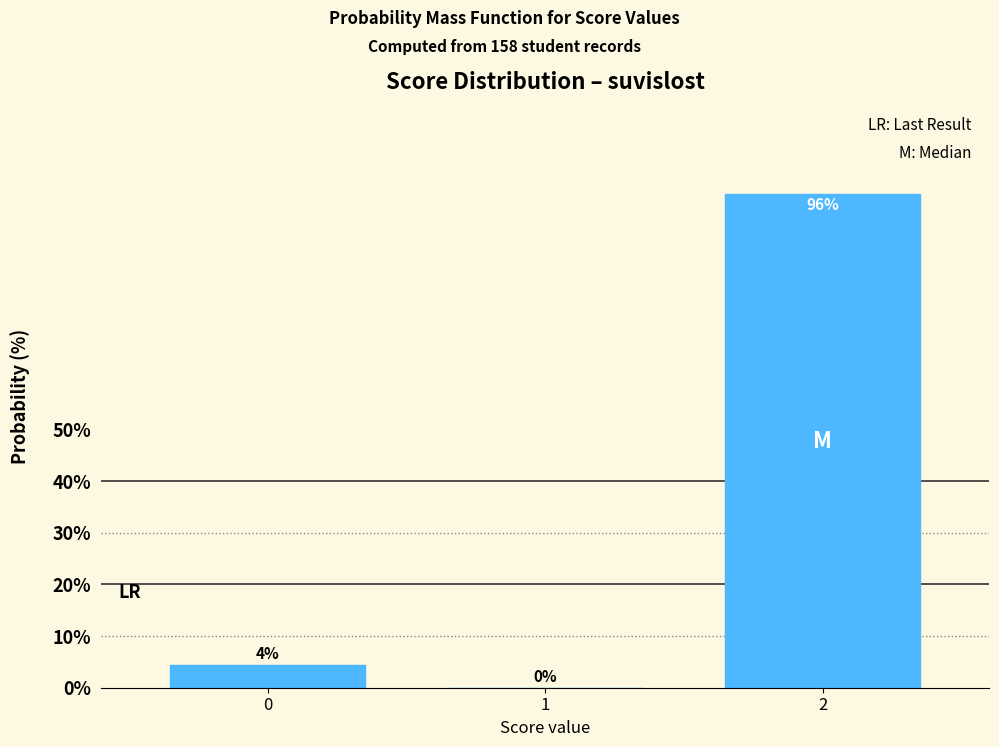

What is the sum of the values at 2 and 0?

100.0